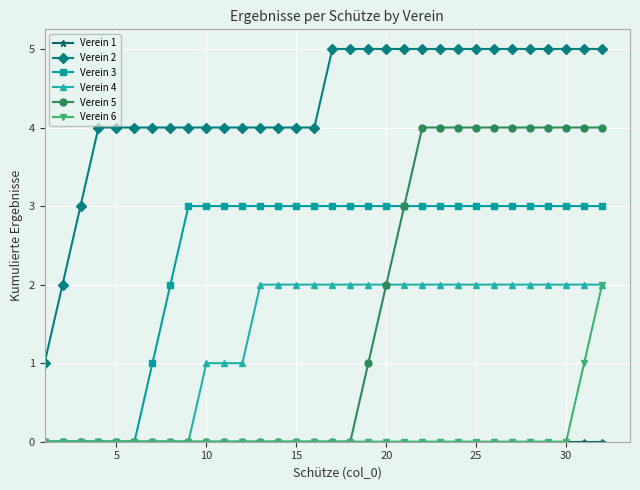

Which series has the largest total across all categories?

Verein 2